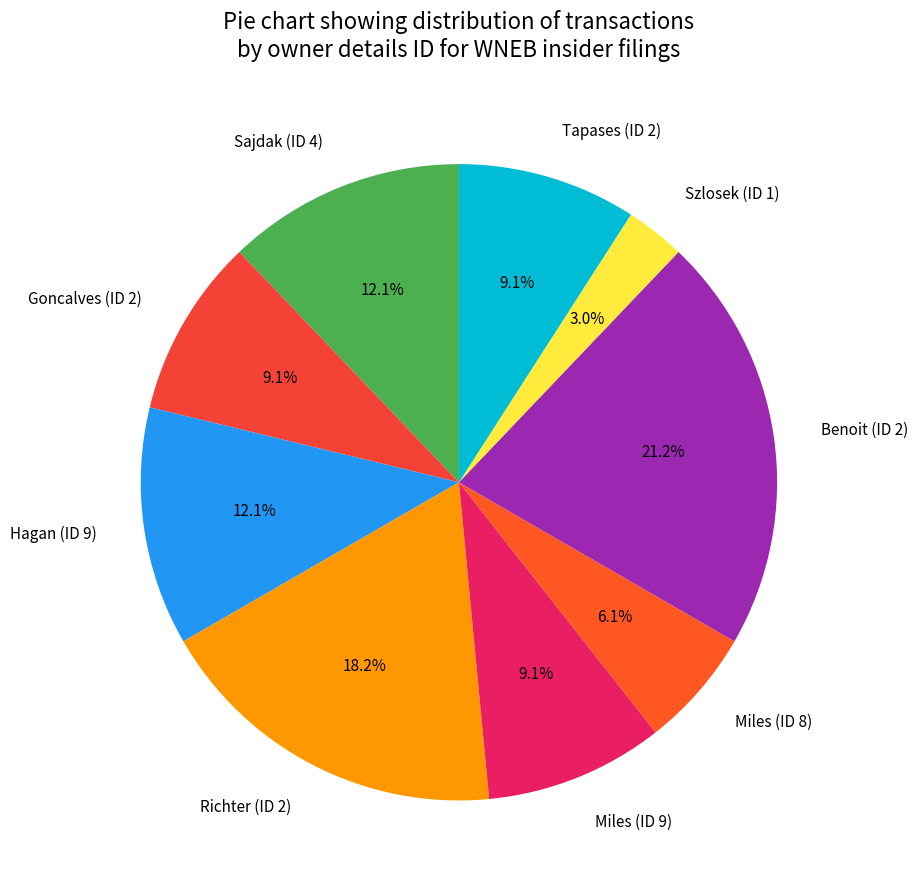

Does Tapases (ID 2) represent more than half of the total?

No